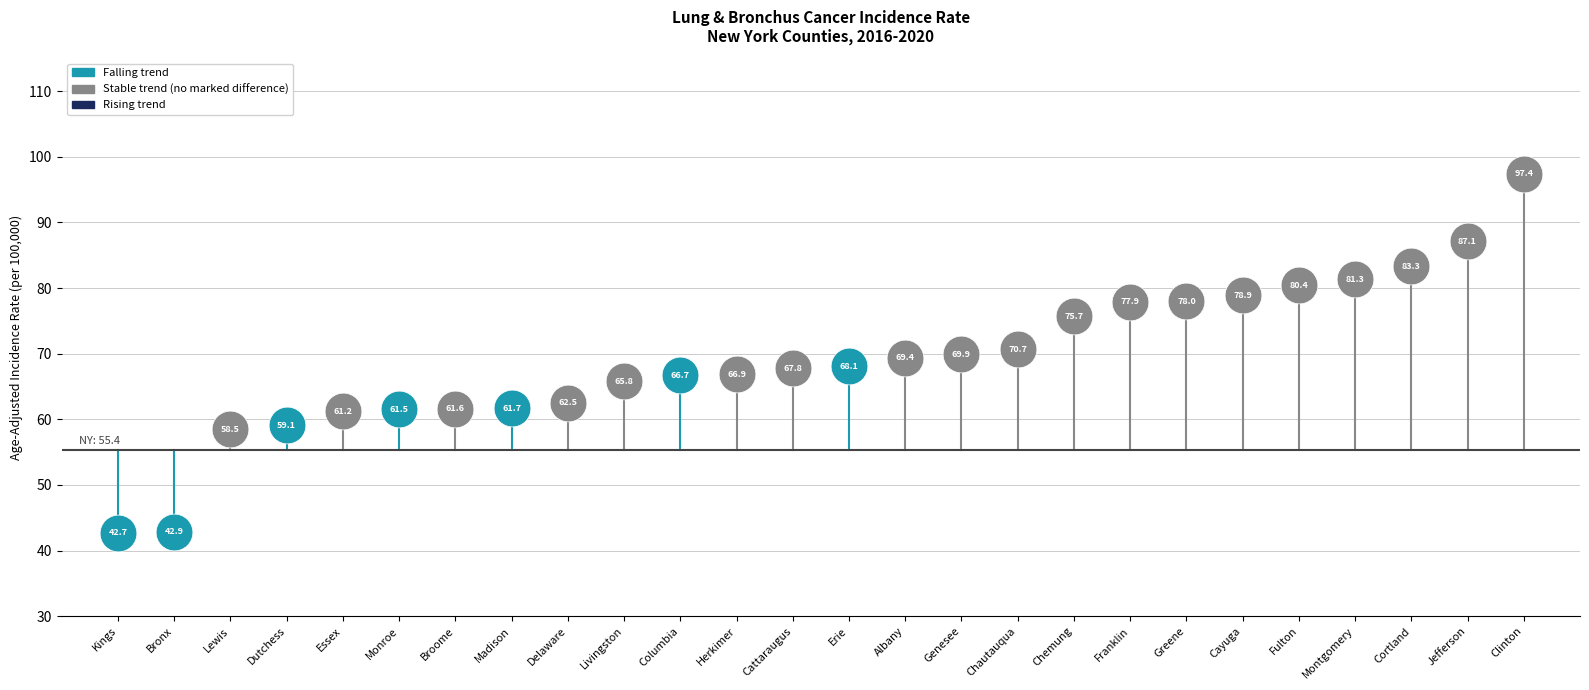

Approximately how many times larger is the value at 25 compared to 18?

1.2